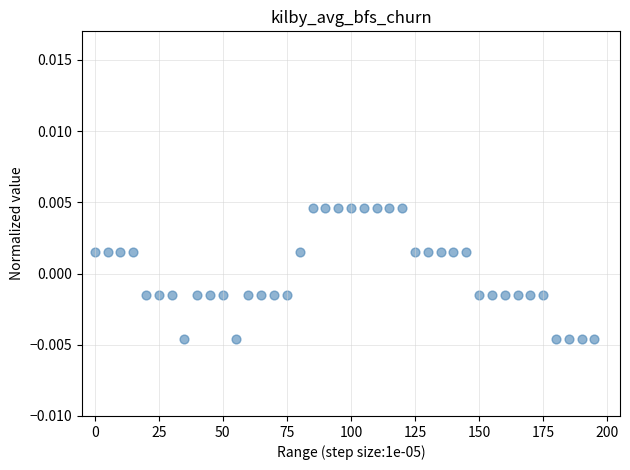

How many points are shown in the scatter plot?

40